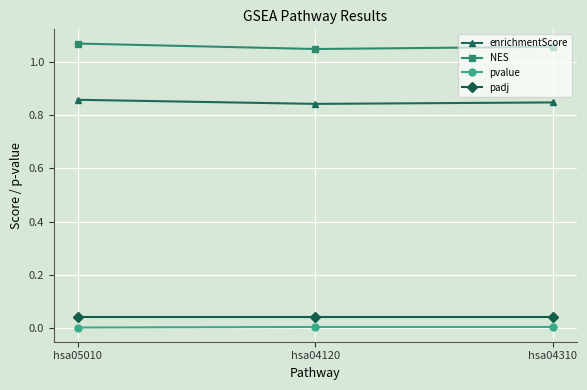

What are all the series names shown in the legend?

enrichmentScore, NES, pvalue, padj